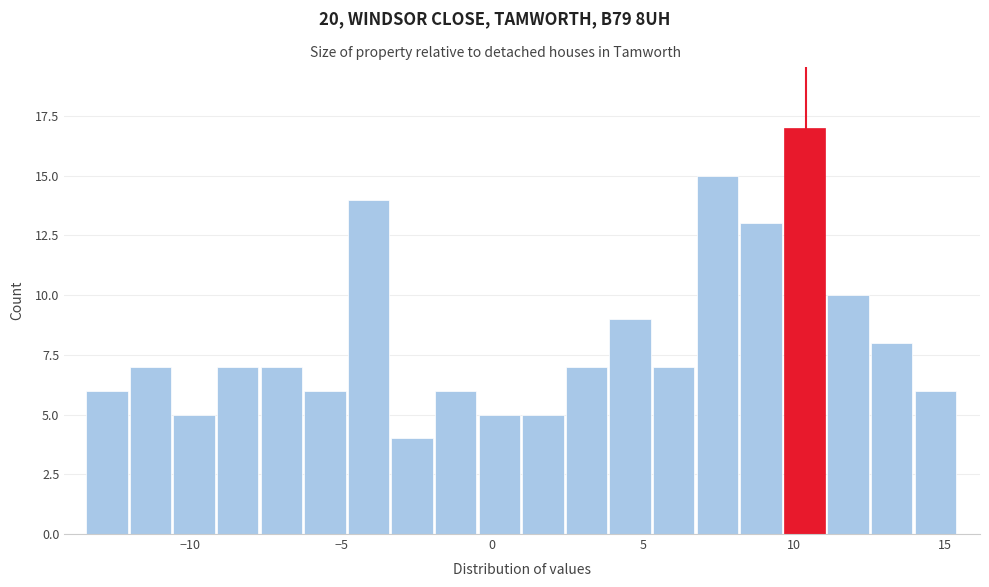

Around what value on the x-axis is the tallest bar? Give the approximate position of its centre, as read against the axis.

10.5